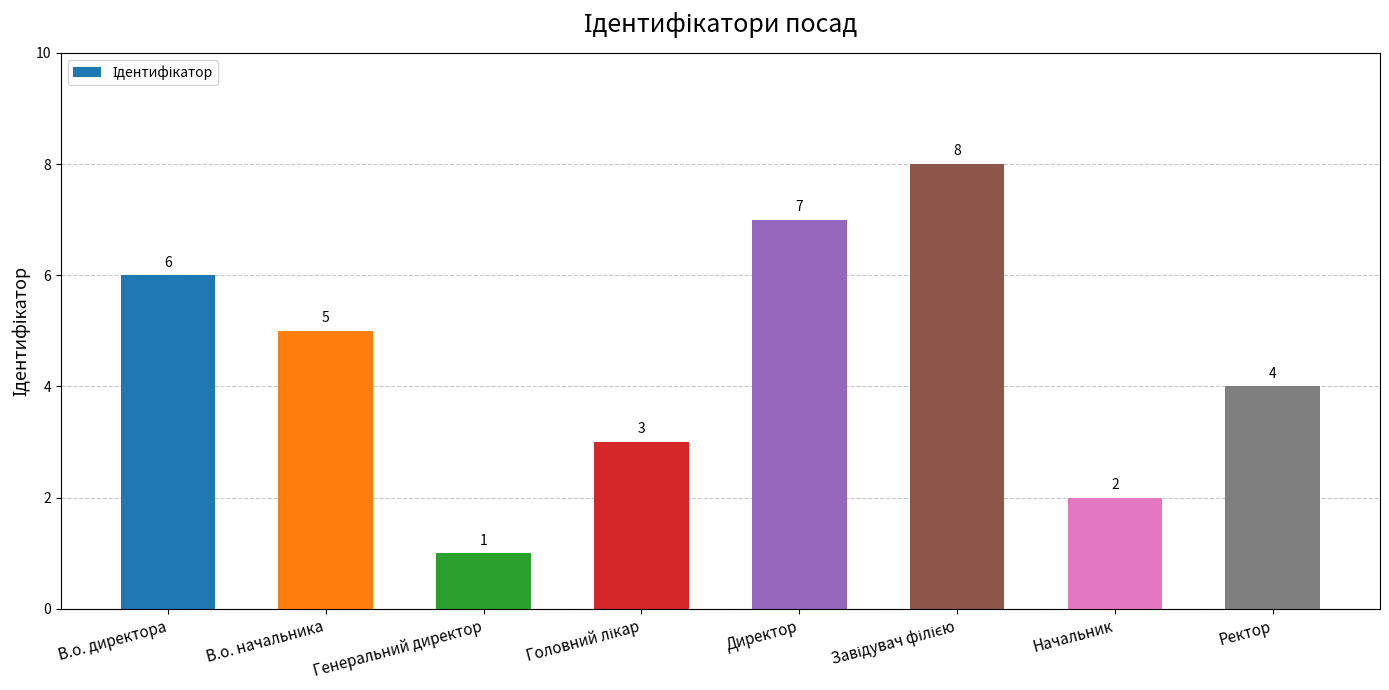

What is the difference between the second highest and minimum values?

6